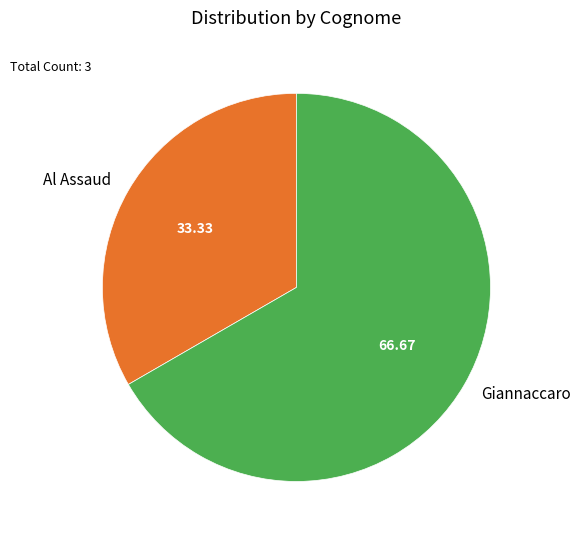

What is the smallest slice in the pie chart?

Al Assaud